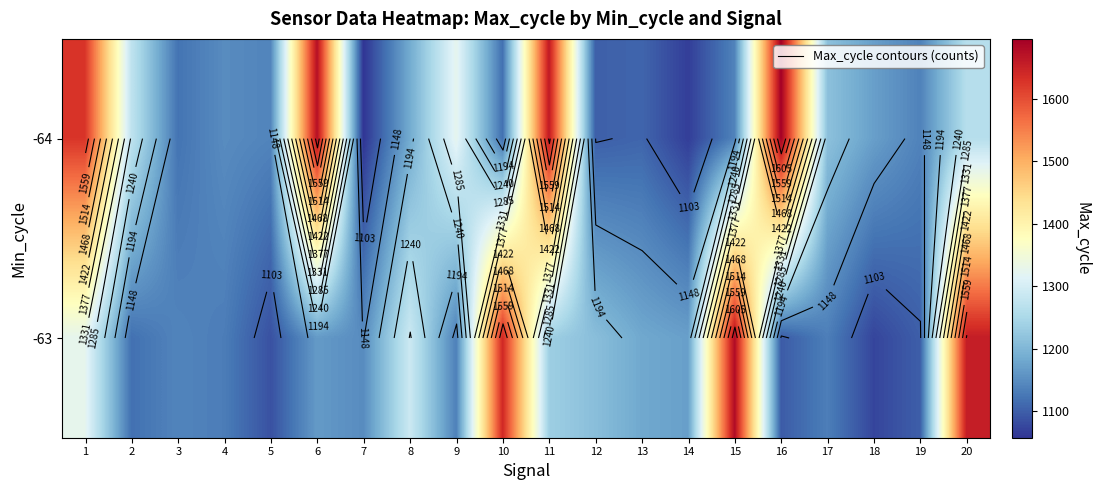

Which label corresponds to the smallest value in the chart?

7